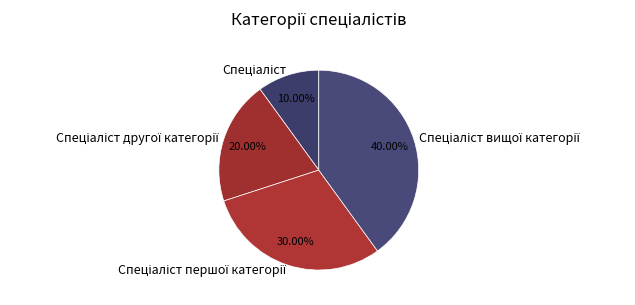

Is there any slice that represents more than half of the pie?

No